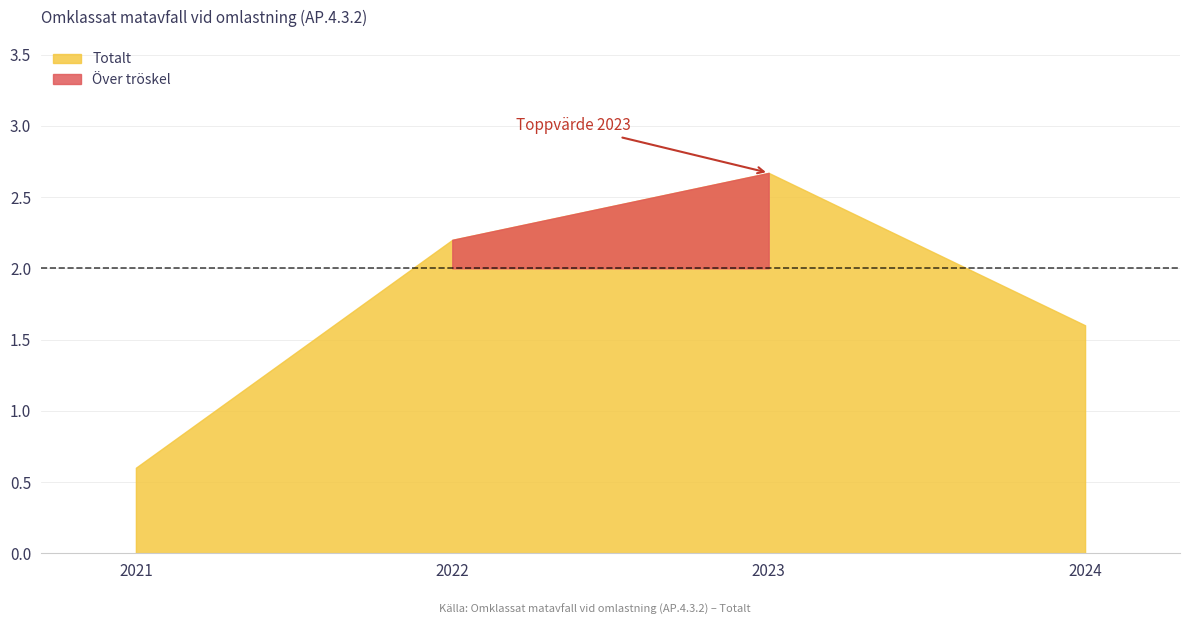

Count the number of values greater than 2.

2